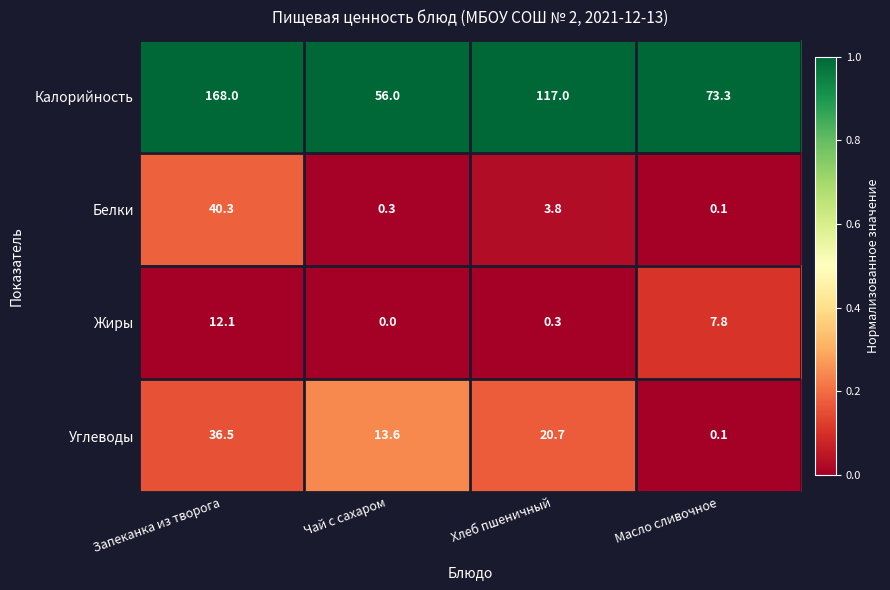

The value of Калорийность at Чай с сахаром is 80.3. True or false?

False